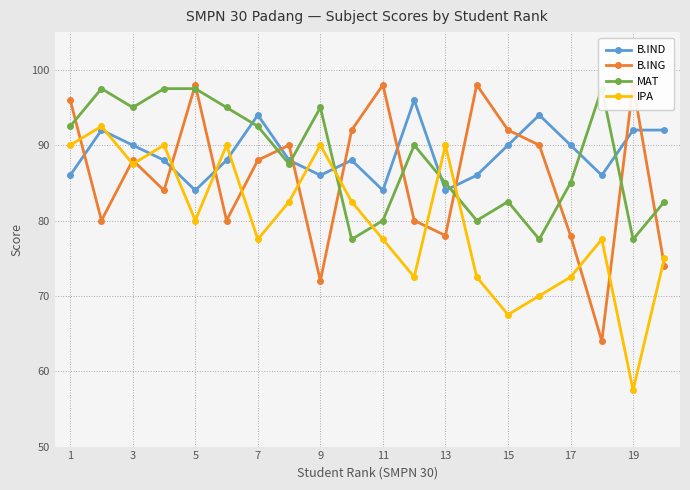

True or false: IPA has a value of 57.5 at 19.

True